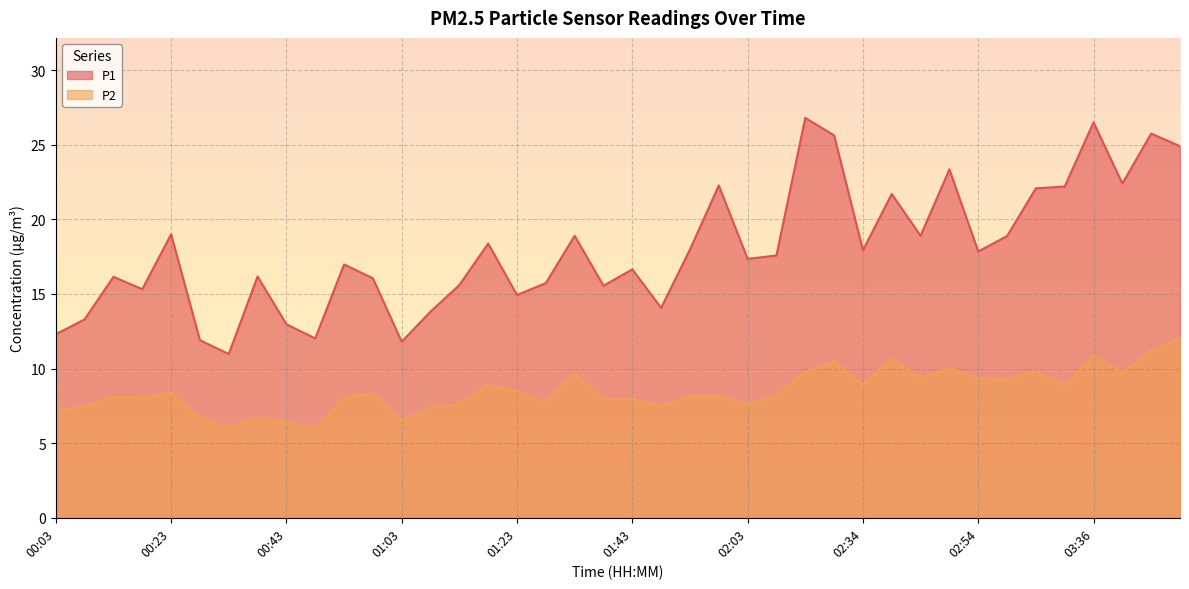

What is the difference between the P1 values at 02:34 and 02:39?

3.8